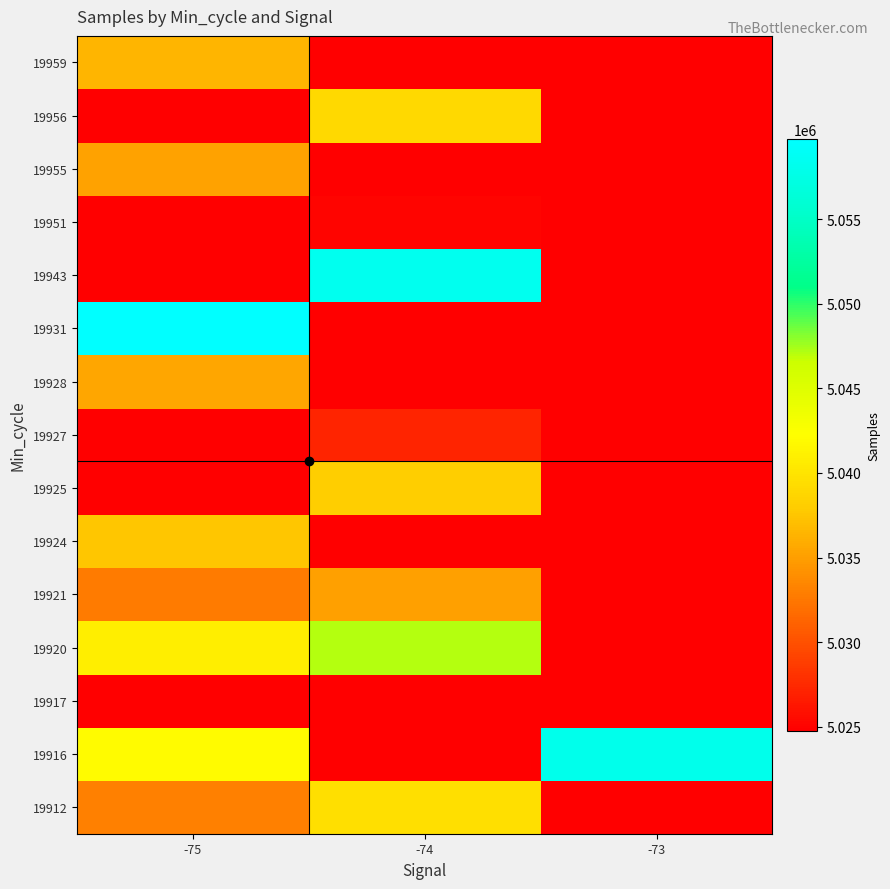

How many series are shown in this chart?

15